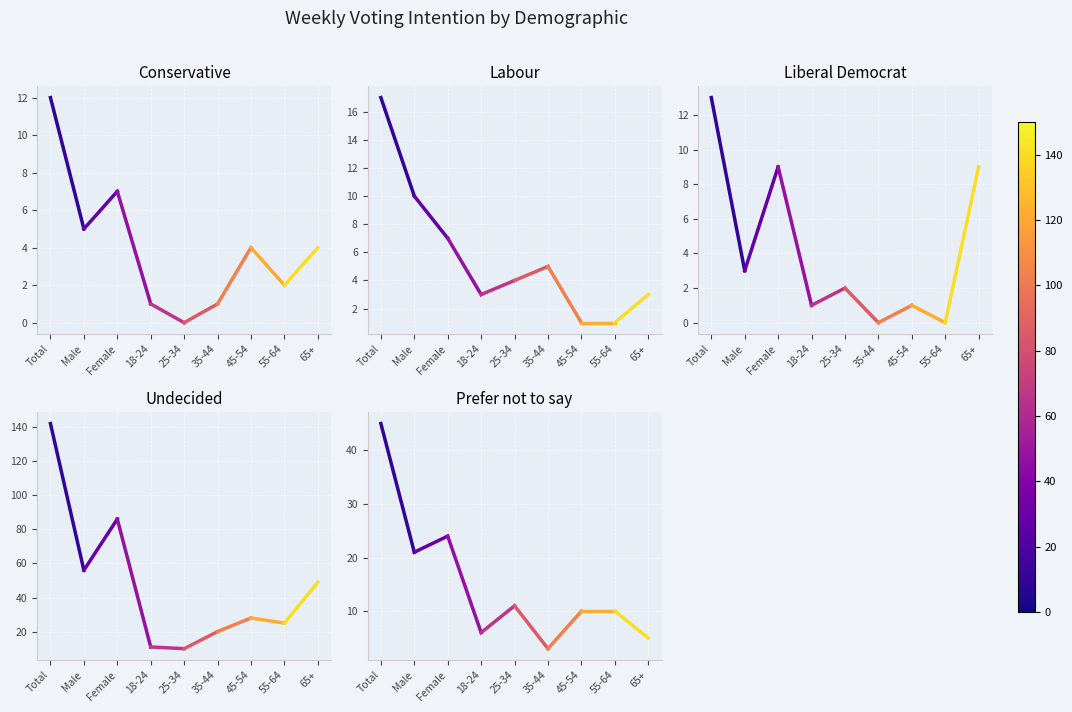

What is the greatest value displayed?

142